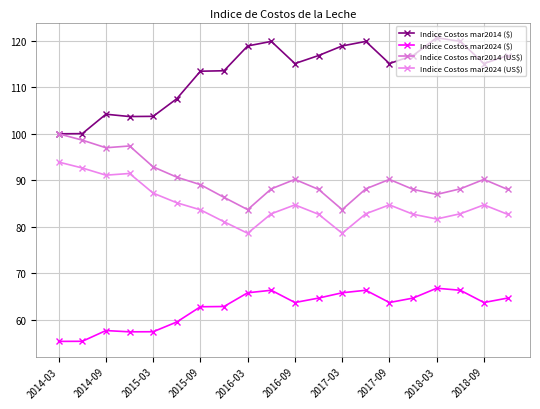

Is this an area chart (filled region under the line)?

No